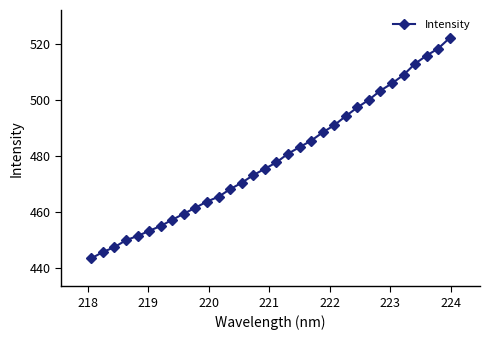

What is the maximum value shown in the chart?

522.3